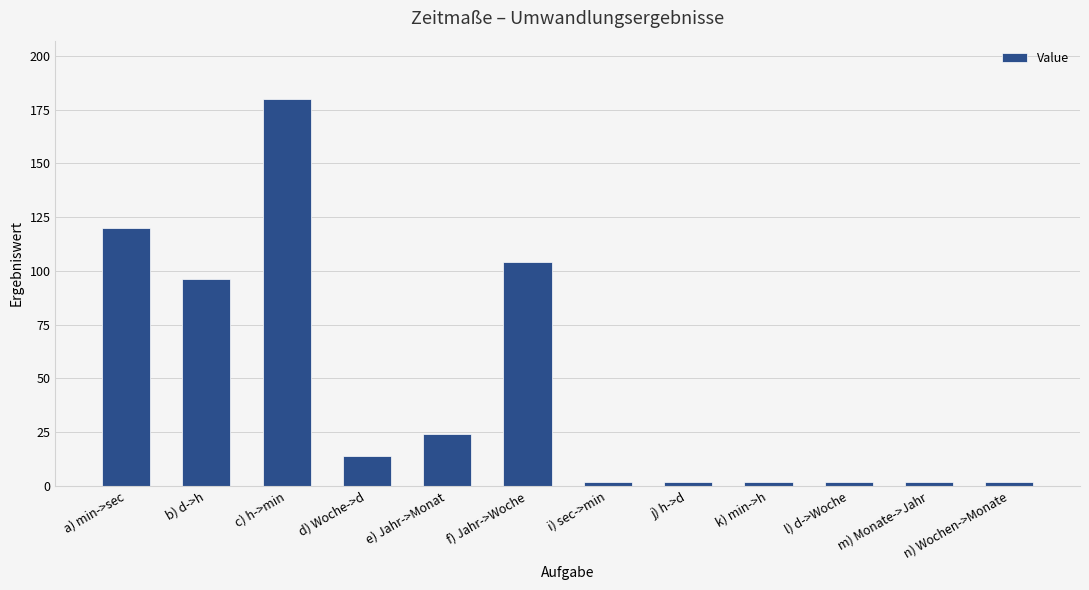

Between d) Woche->d and k) min->h, which is larger?

d) Woche->d